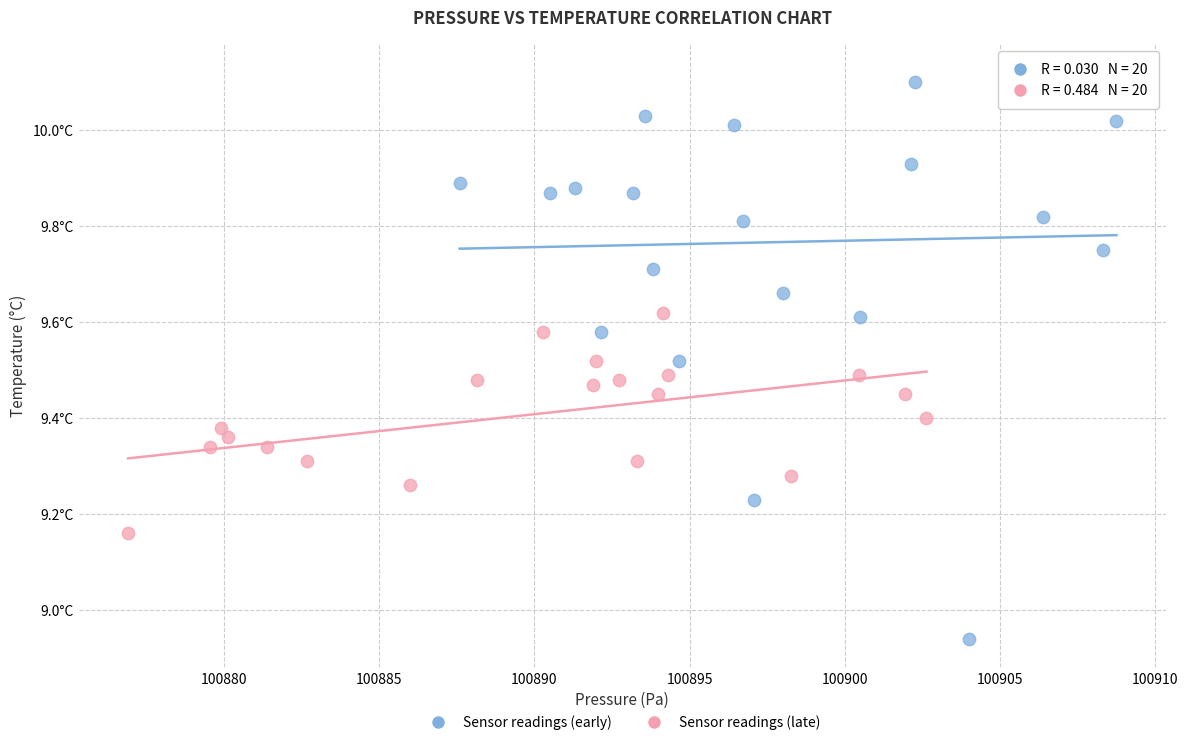

Which series reaches the minimum Y coordinate?

Sensor readings (early)